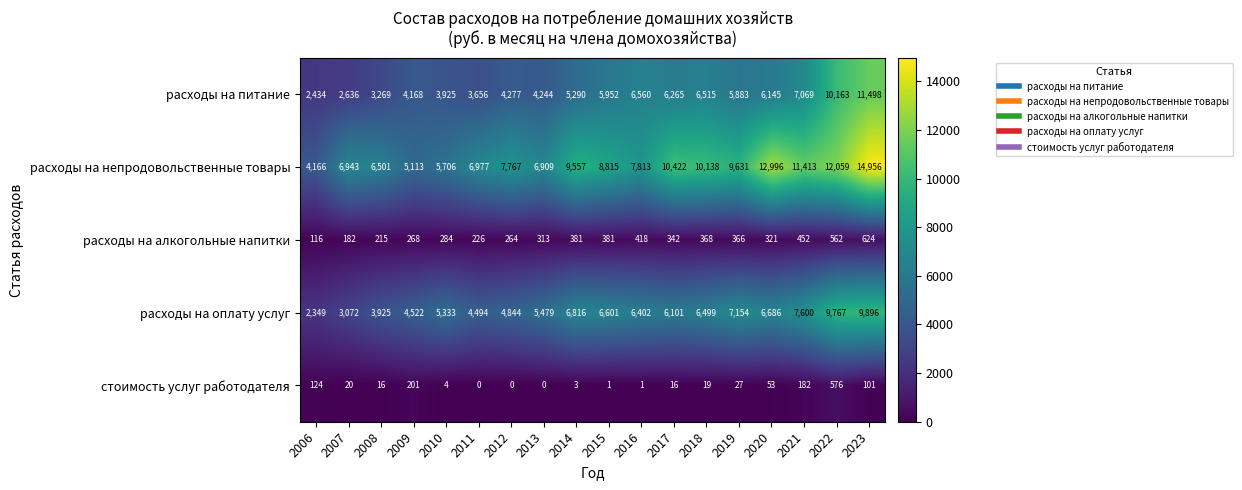

At which label is расходы на оплату услуг closest to 6122?

2017